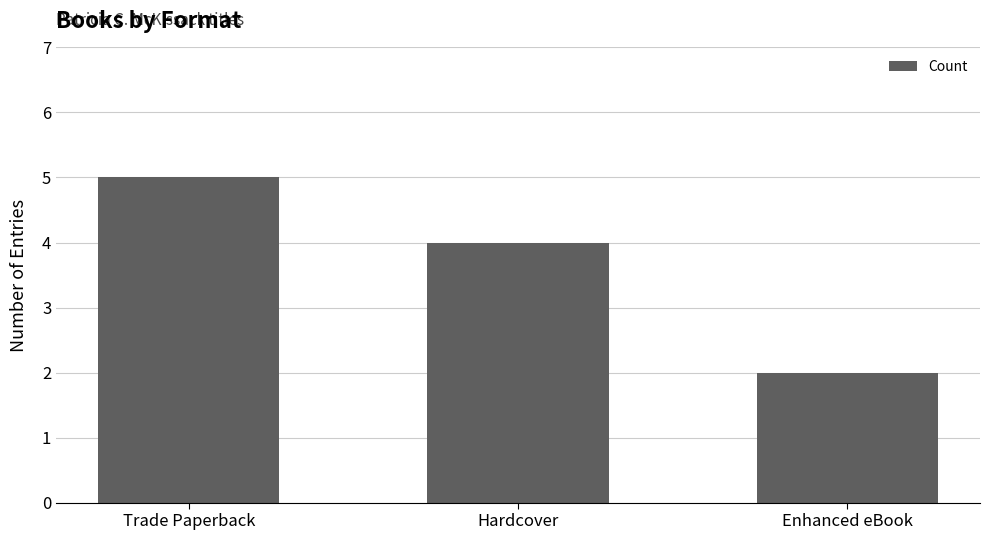

Count the number of data series in this chart.

1